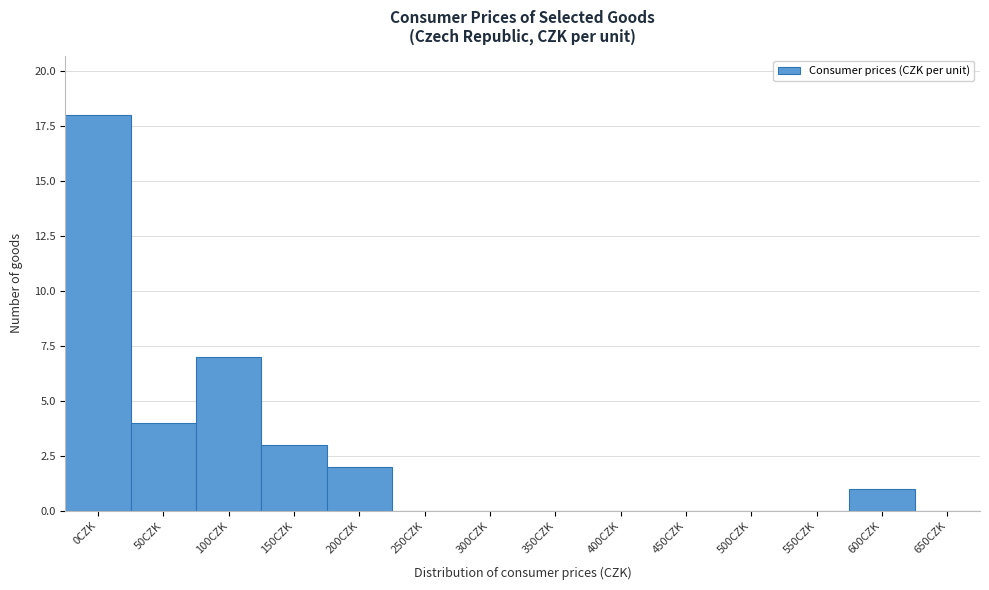

Reading right to left, what are all the values shown in this chart?

650CZK=0	600CZK=1	550CZK=0	500CZK=0	450CZK=0	400CZK=0	350CZK=0	300CZK=0	250CZK=0	200CZK=2	150CZK=3	100CZK=7	50CZK=4	0CZK=18